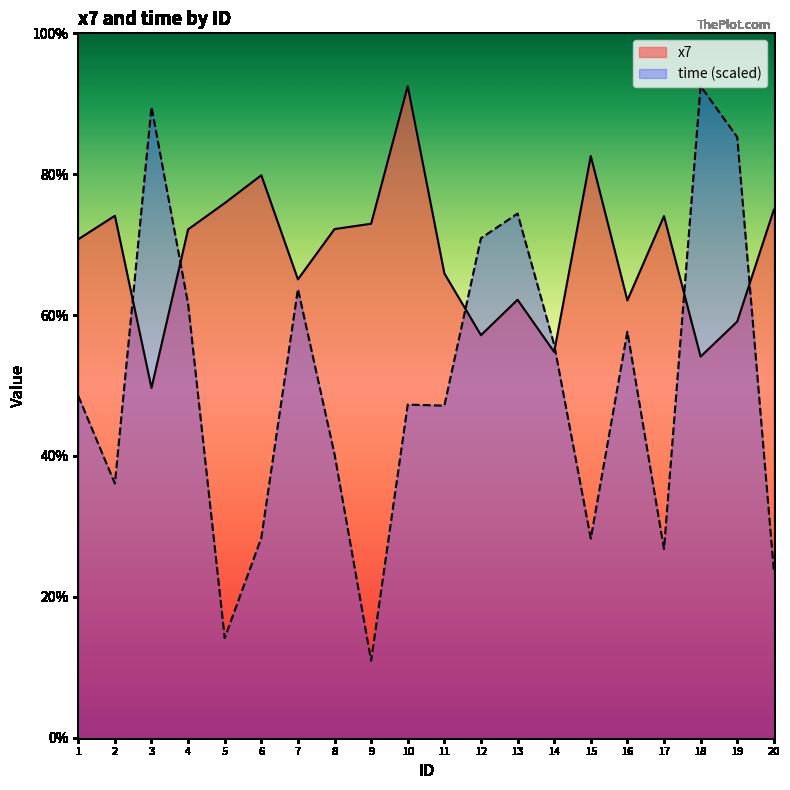

List the labels in order of x7 value, largest first.

10, 15, 6, 5, 20, 2, 17, 9, 8, 4, 1, 11, 7, 13, 16, 19, 12, 14, 18, 3